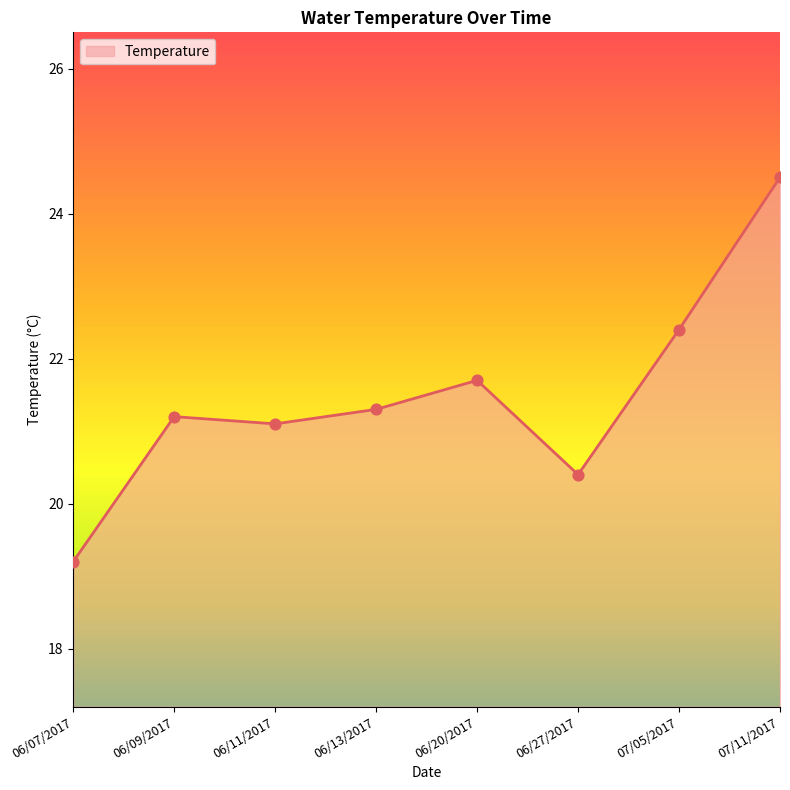

What is the change in value from 06/13/2017 to 06/20/2017?

+0.4